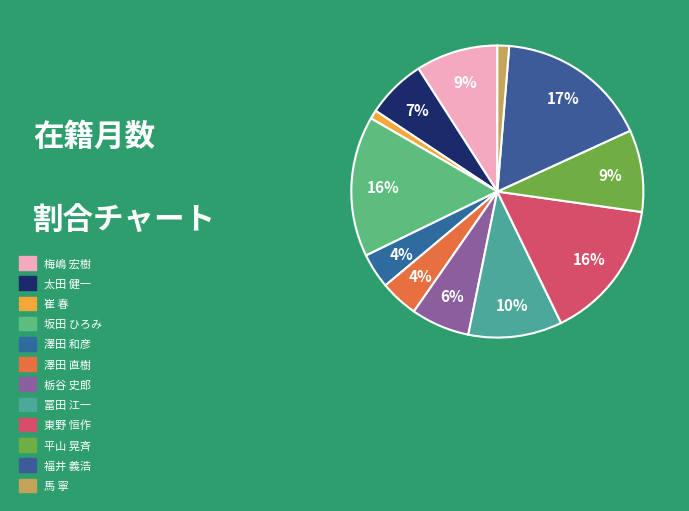

Which category has the smallest portion of the pie?

崔 春